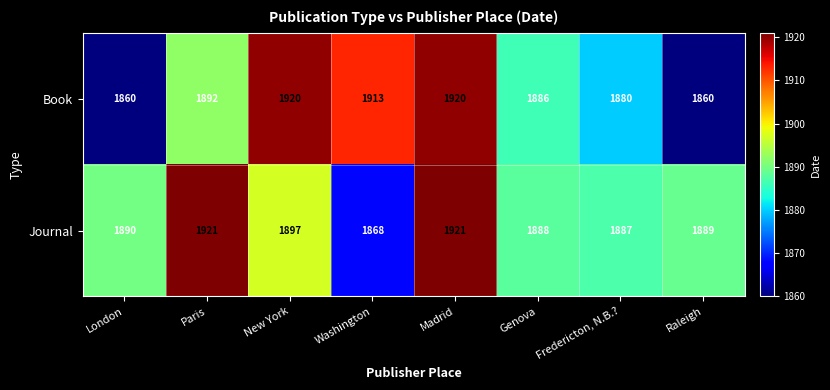

Reading left to right, extract all data points from this chart.

Book: 1860	1892	1920	1913	1920	1886	1880	1860
Journal: 1890	1921	1897	1868	1921	1888	1887	1889